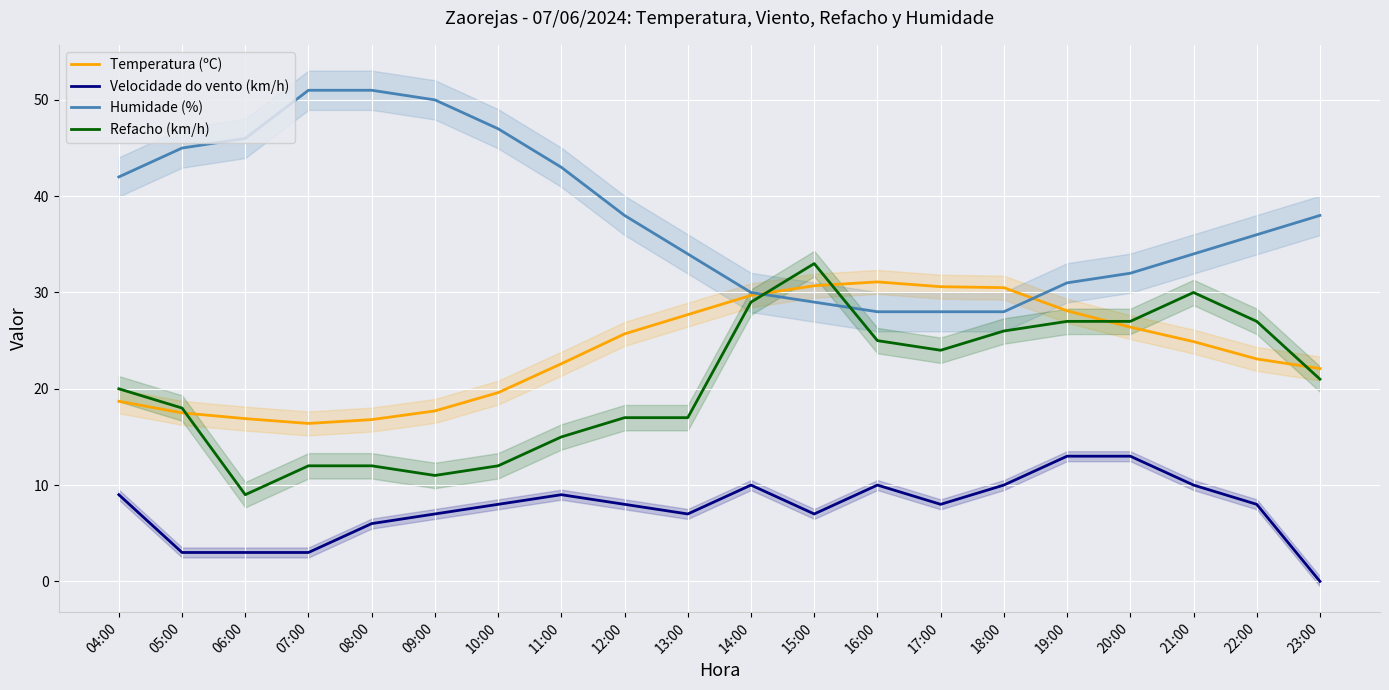

Reading left to right, list all the values displayed in this chart.

Temperatura (ºC): 18.7	17.5	16.9	16.4	16.8	17.7	19.6	22.6	25.7	27.7	29.7	30.7	31.1	30.6	30.5	28.1	26.4	24.9	23.1	22.1
Velocidade do vento (km/h): 9.0	3.0	3.0	3.0	6.0	7.0	8.0	9.0	8.0	7.0	10.0	7.0	10.0	8.0	10.0	13.0	13.0	10.0	8.0	0.0
Humidade (%): 42.0	45.0	46.0	51.0	51.0	50.0	47.0	43.0	38.0	34.0	30.0	29.0	28.0	28.0	28.0	31.0	32.0	34.0	36.0	38.0
Refacho (km/h): 20.0	18.0	9.0	12.0	12.0	11.0	12.0	15.0	17.0	17.0	29.0	33.0	25.0	24.0	26.0	27.0	27.0	30.0	27.0	21.0